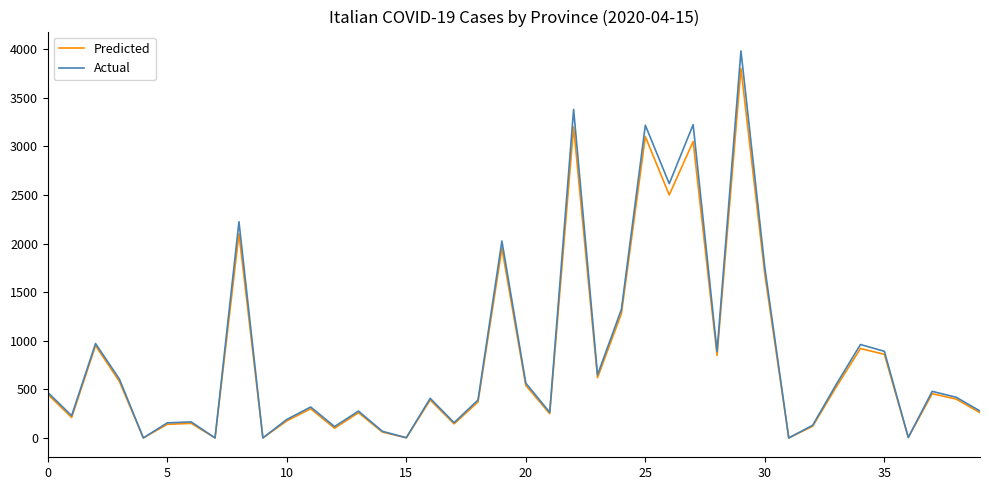

Rank the series by their maximum value, from lowest to highest.

Predicted, Actual